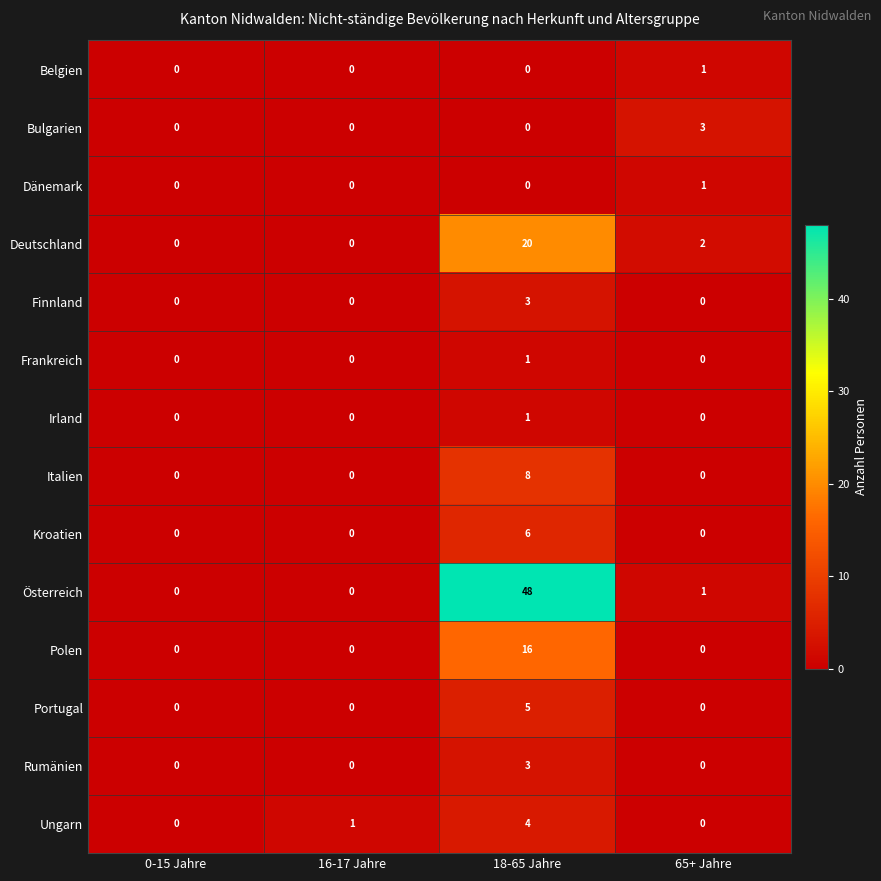

At how many categories does at least one series exceed 15?

1